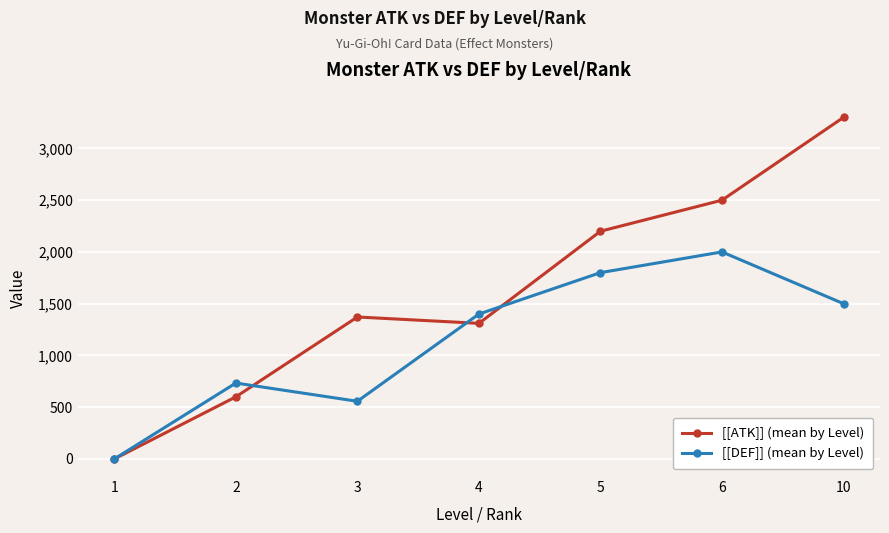

What is the value of the [[ATK]] (mean by Level) point at the 2nd from the left?

600.0